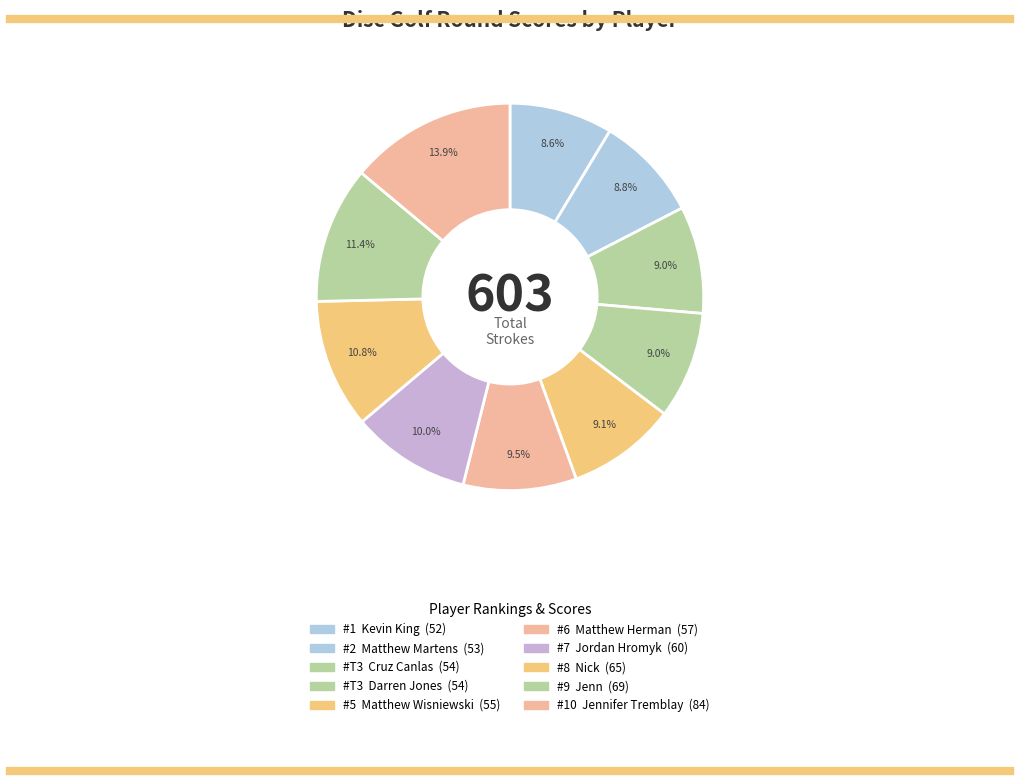

To the nearest percent, what is the difference between the largest and smallest slice percentages?

5%